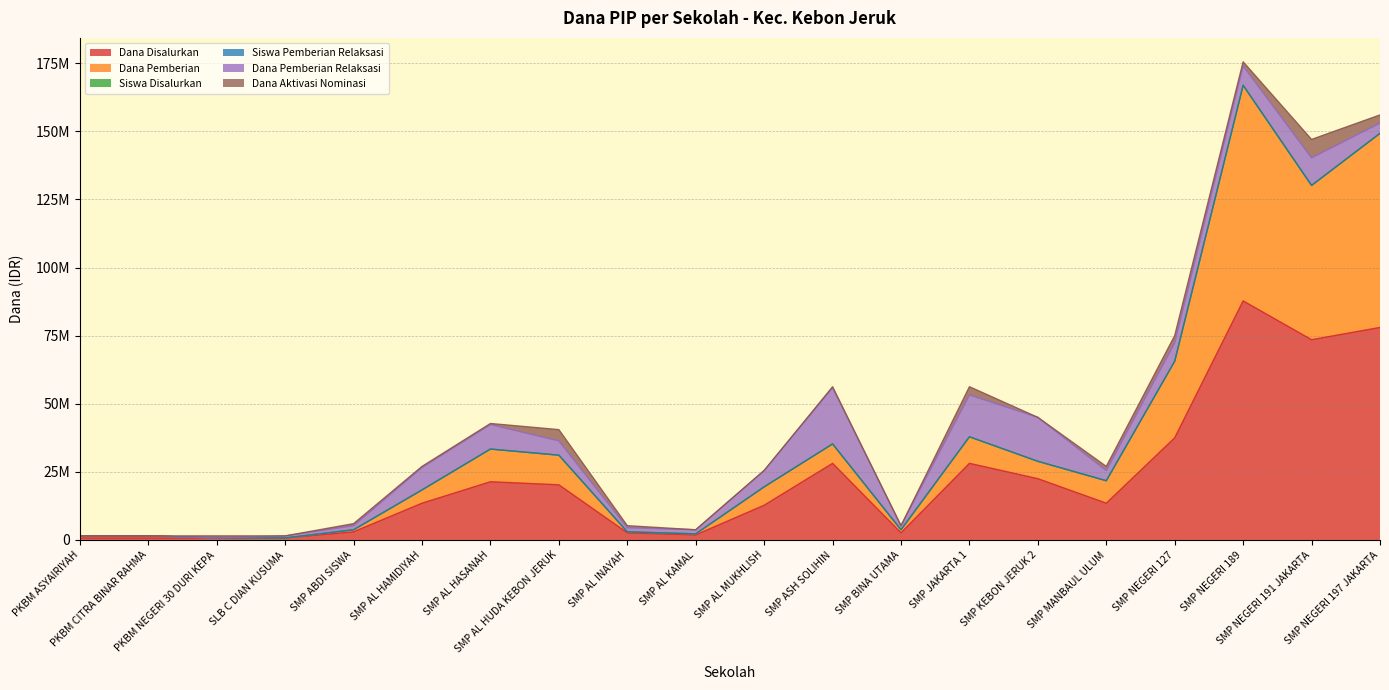

How many categories are shown in the chart?

20